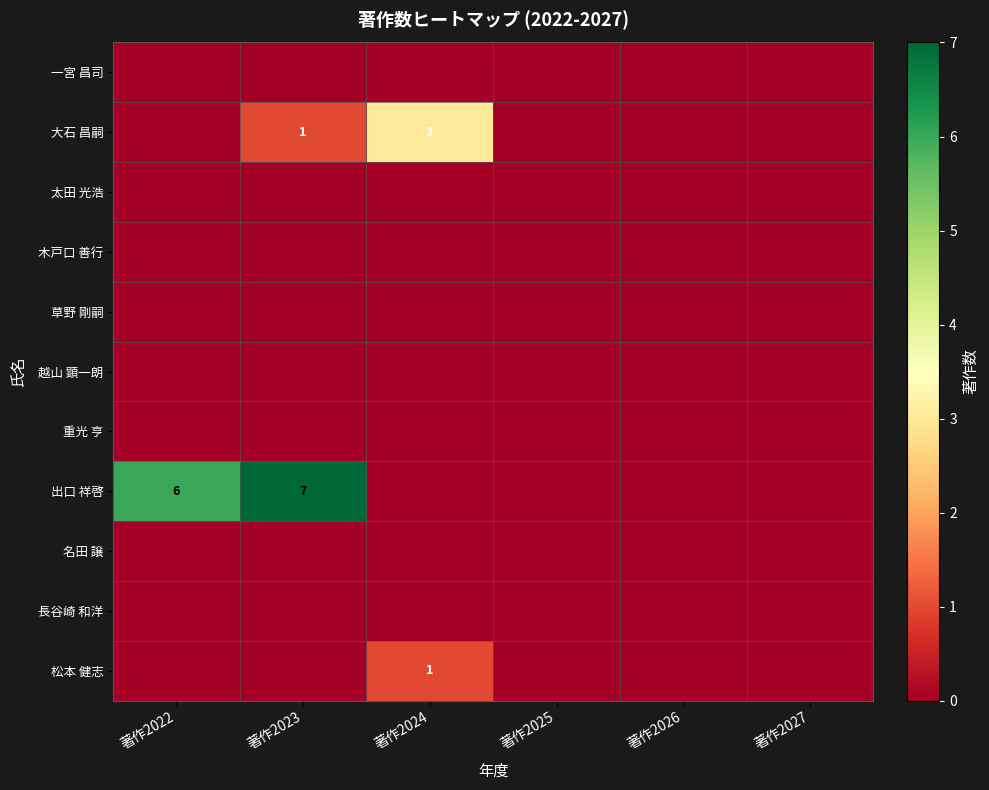

How many data points in 大石 昌嗣 are above 0?

2